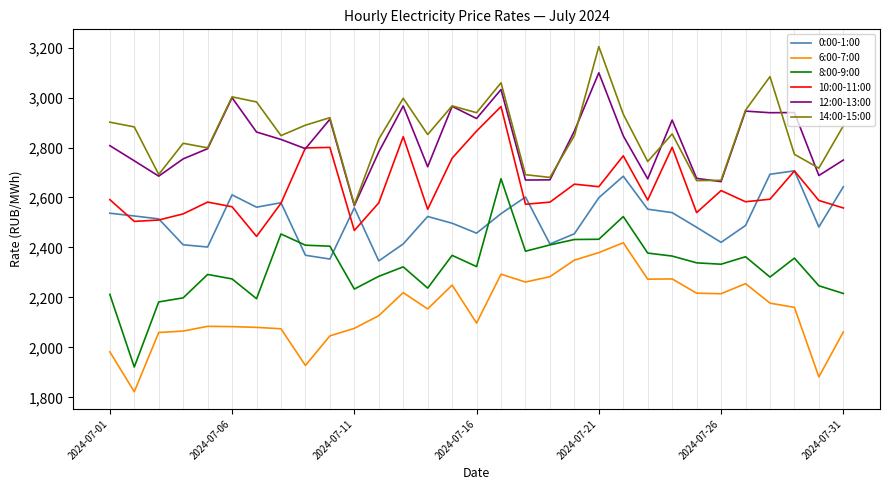

What is the minimum value shown in the chart?

1822.3